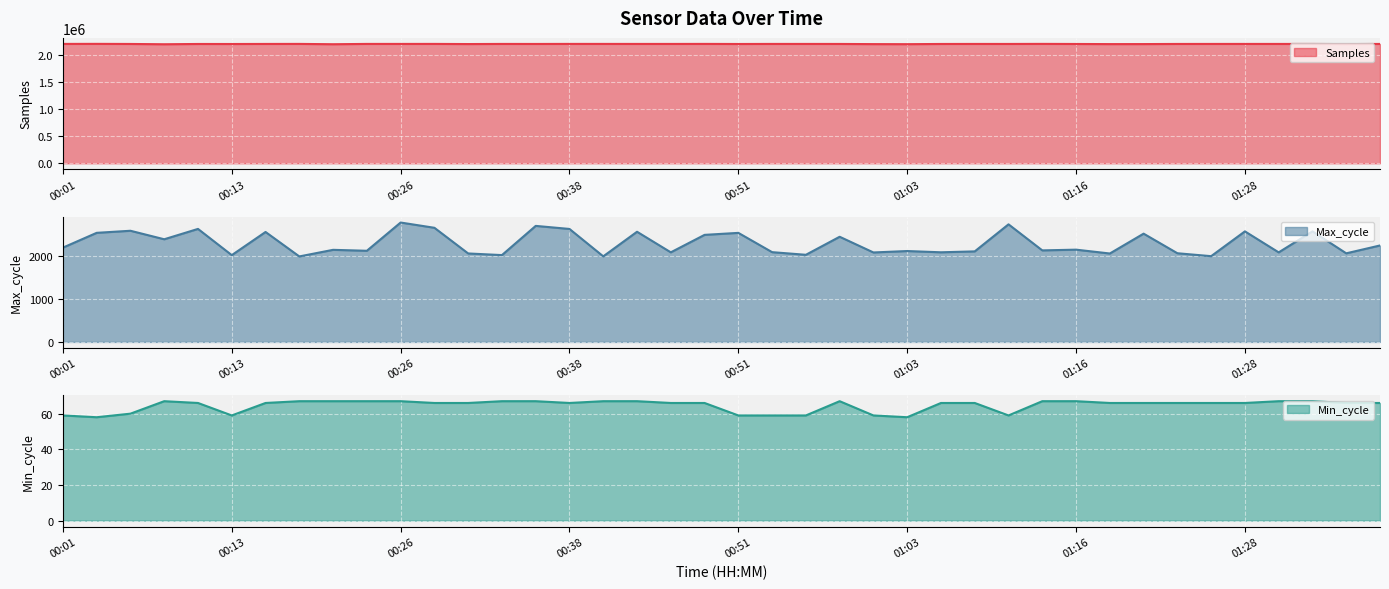

True or false: Samples has more than 1 points higher than both neighbors.

True